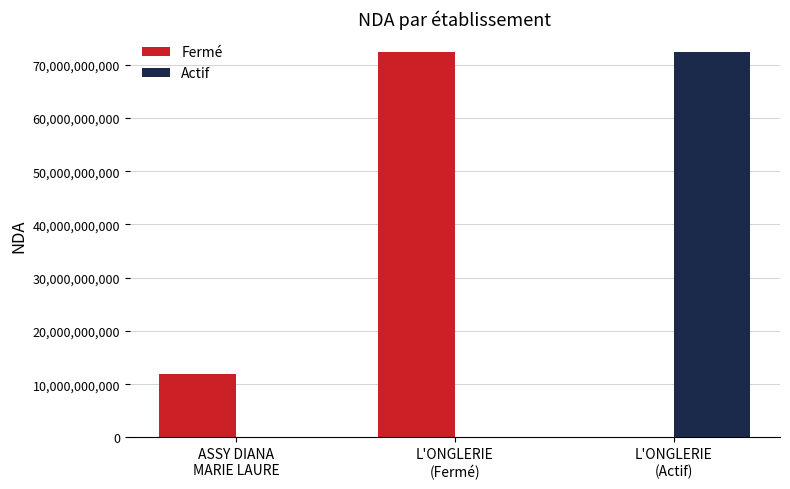

At which label is Fermé closest to 36165038116?

ASSY DIANA
MARIE LAURE